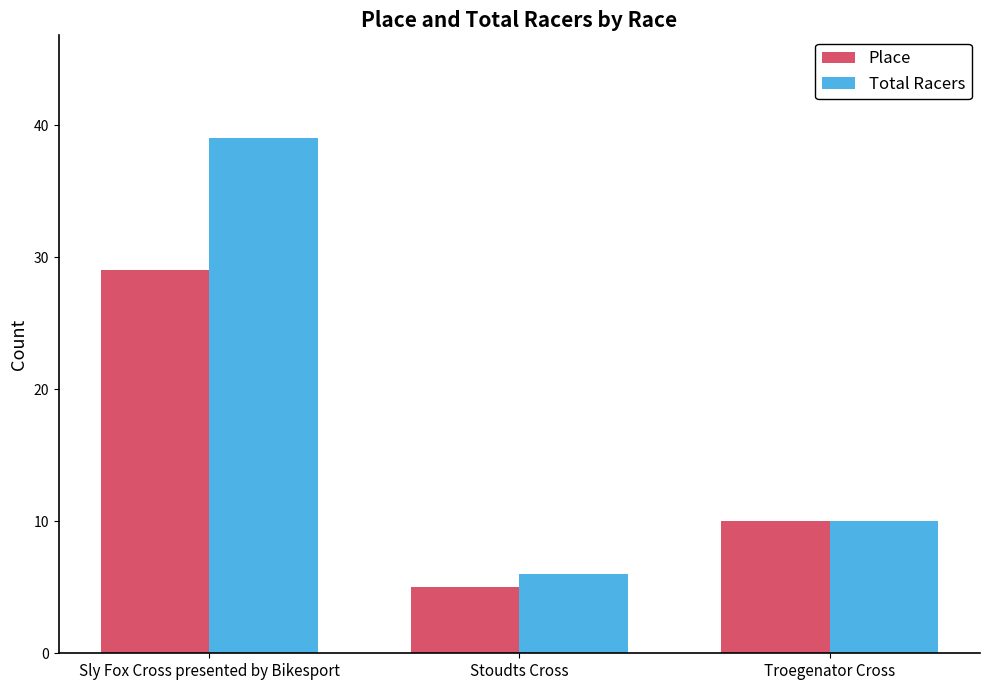

What is the value of the Place bar at the 1st from the left?

29